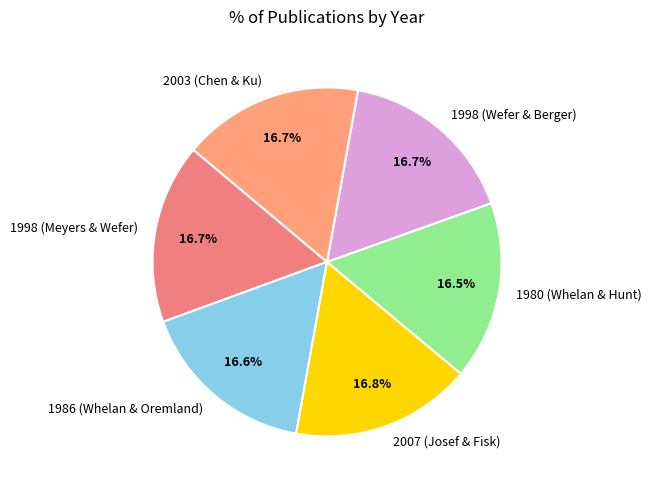

Approximately how many times larger is the value at 2007 (Josef & Fisk) compared to 2003 (Chen & Ku)?

1.0